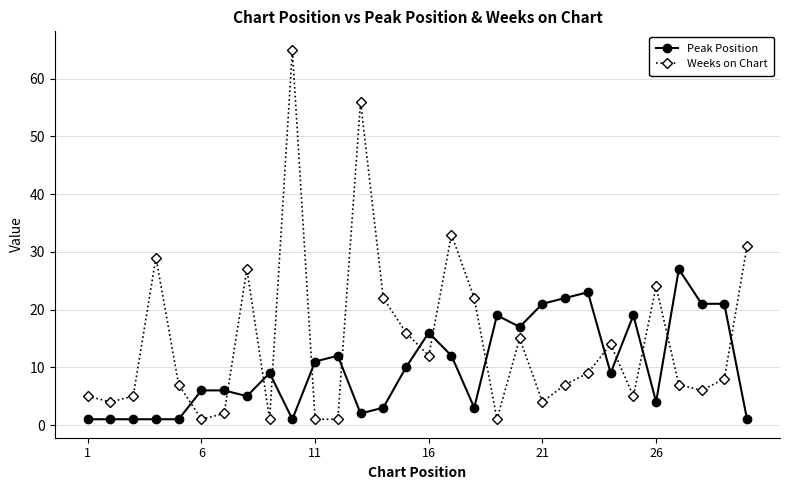

Which series has the largest range (max minus min)?

Weeks on Chart